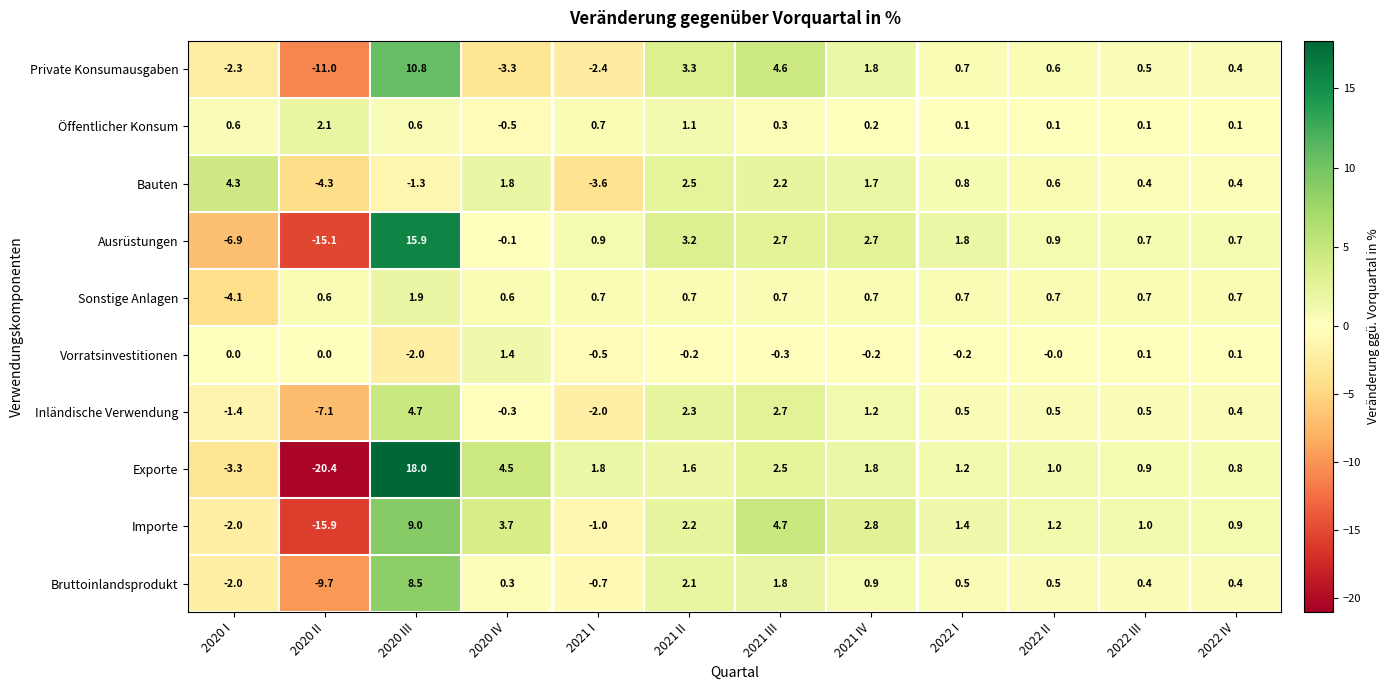

How many negative values does the Sonstige Anlagen series have?

1